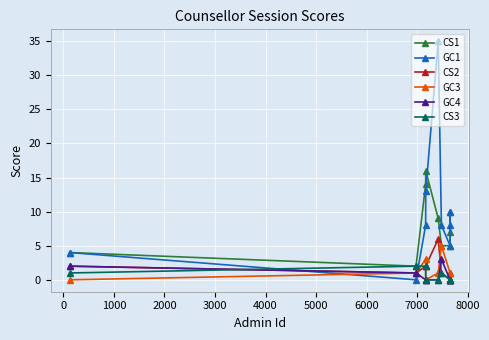

Which series has the largest total across all categories?

GC1